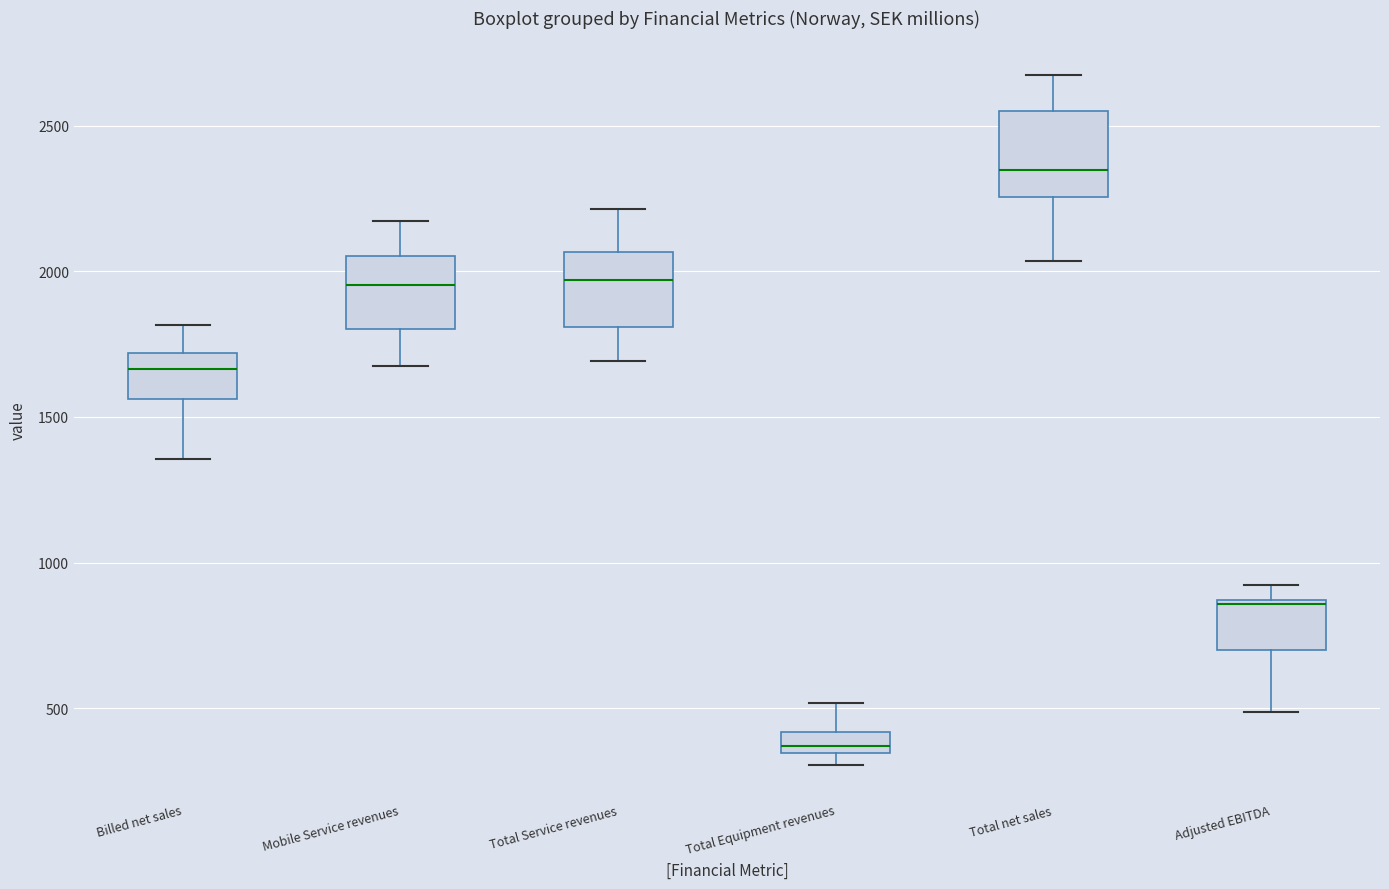

Where is the upper edge of the box for Billed net sales on the y-axis? The values are not printed on the chart, so give them approximately, as read against the axis.

1700